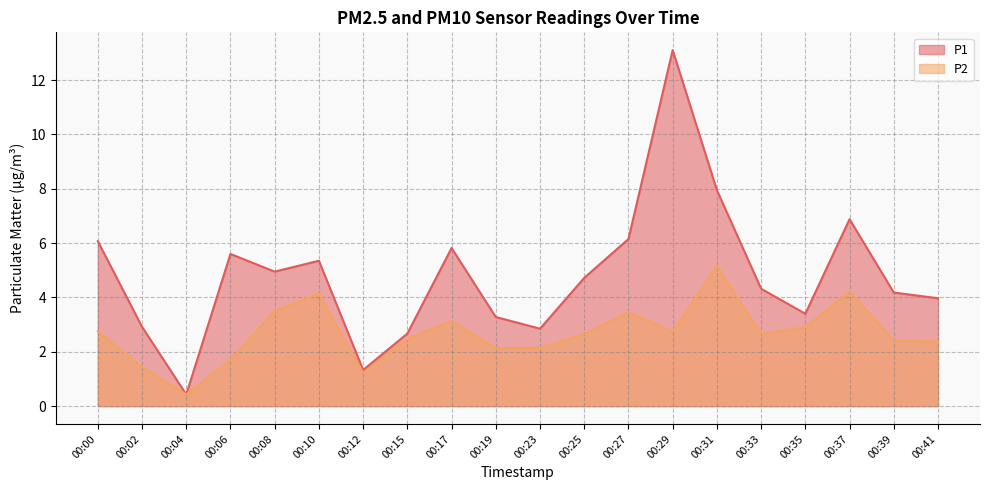

What is the sum of all P1 values?

95.9